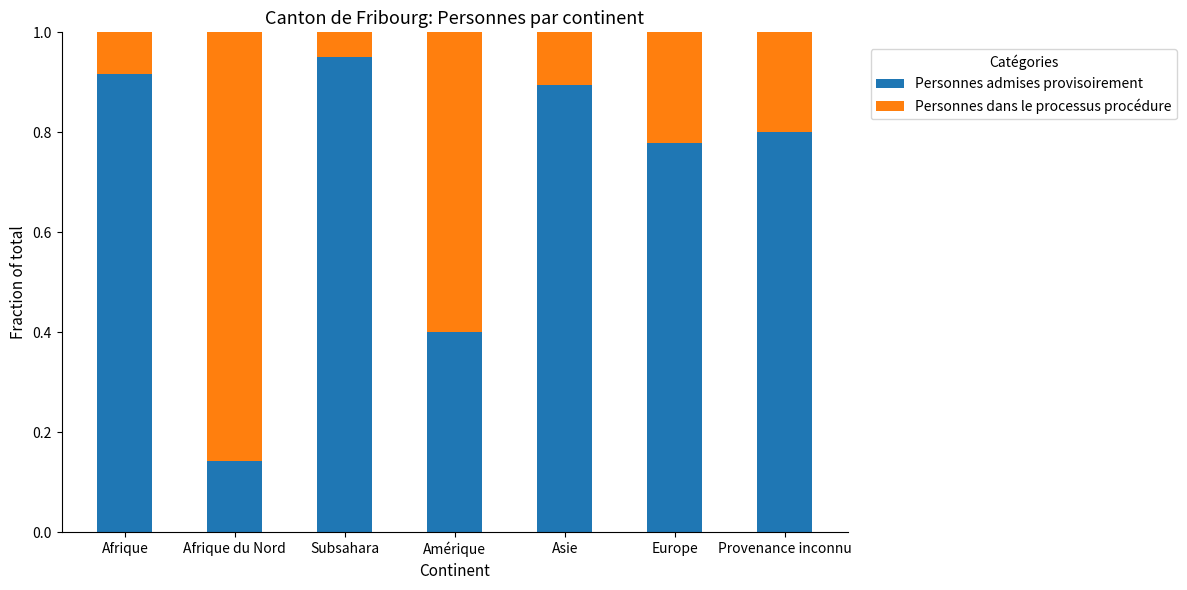

What is the total value across all series at Europe?

1.0